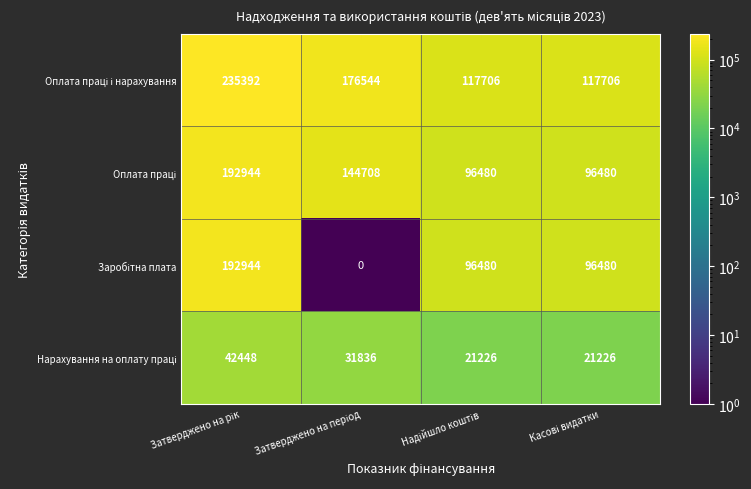

At how many categories does at least one series exceed 92102?

4